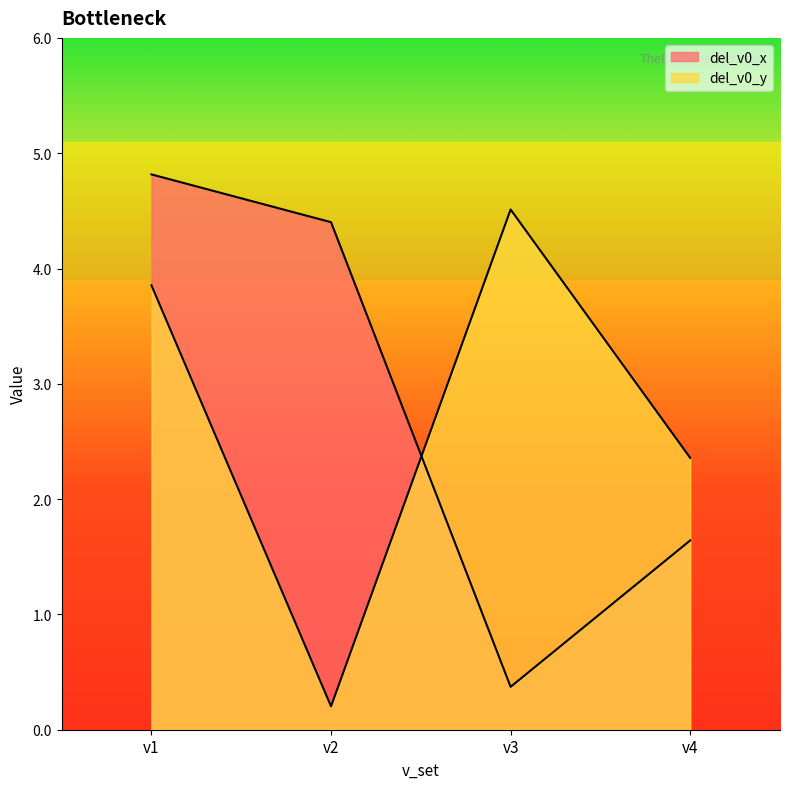

At which label does del_v0_x reach its peak?

v1